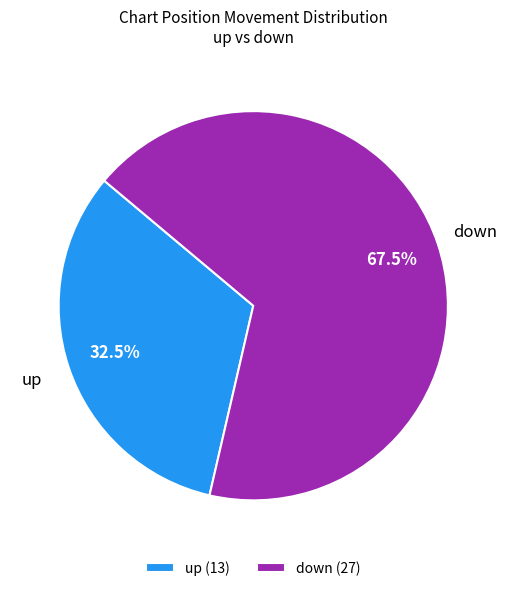

Is up (13) the majority of the pie?

No